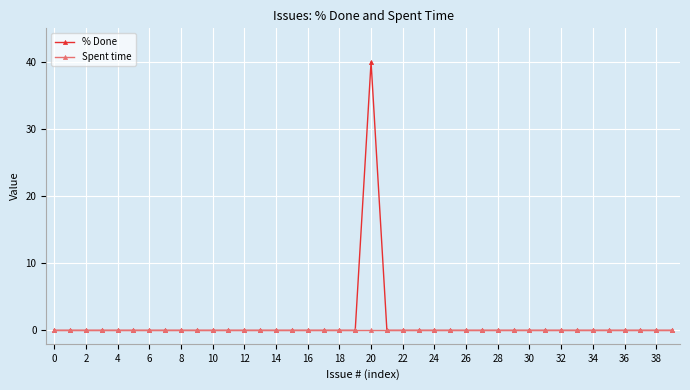

Rank the series by their maximum value, from lowest to highest.

Spent time, % Done